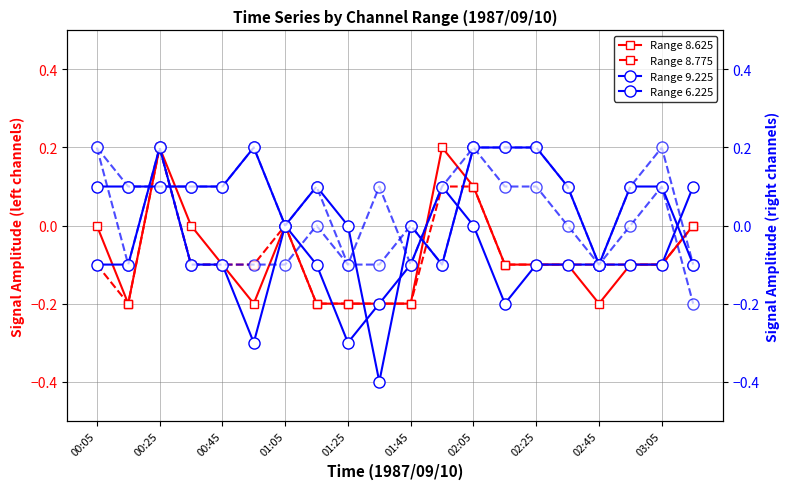

True or false: Range 8.775 has more than 1 interior local peaks.

True